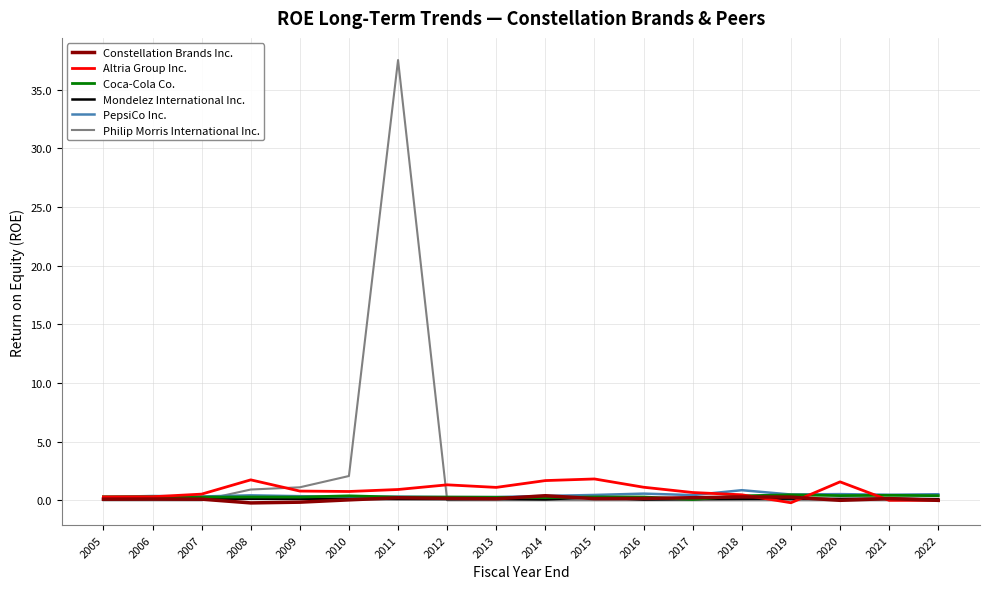

What is the smallest value displayed?

-0.2